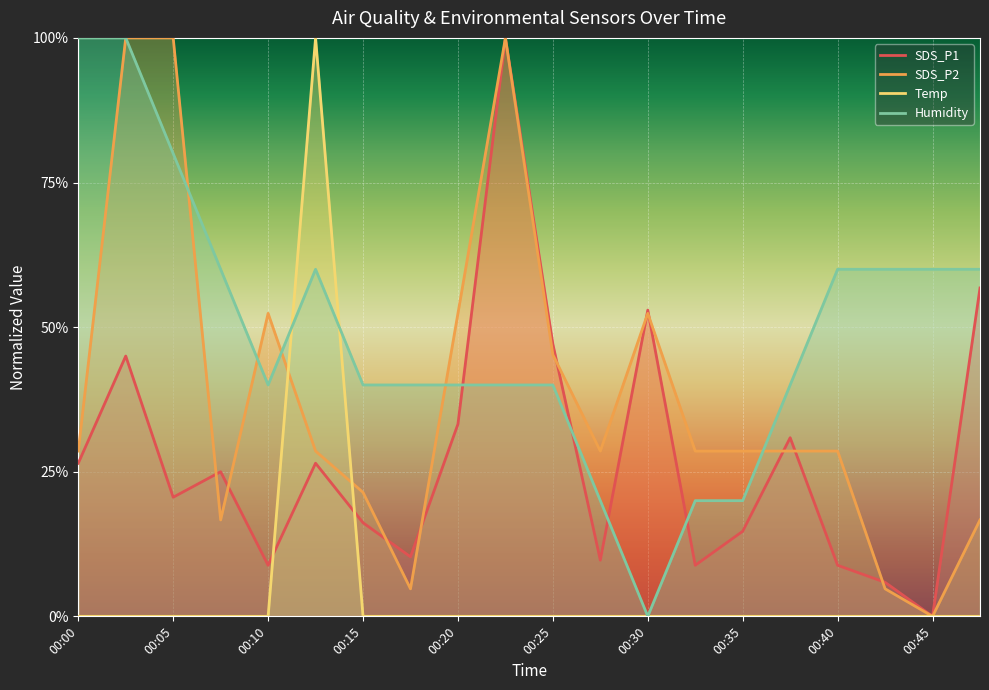

What is the value of the SDS_P1 point at the 12th from the left?

0.1